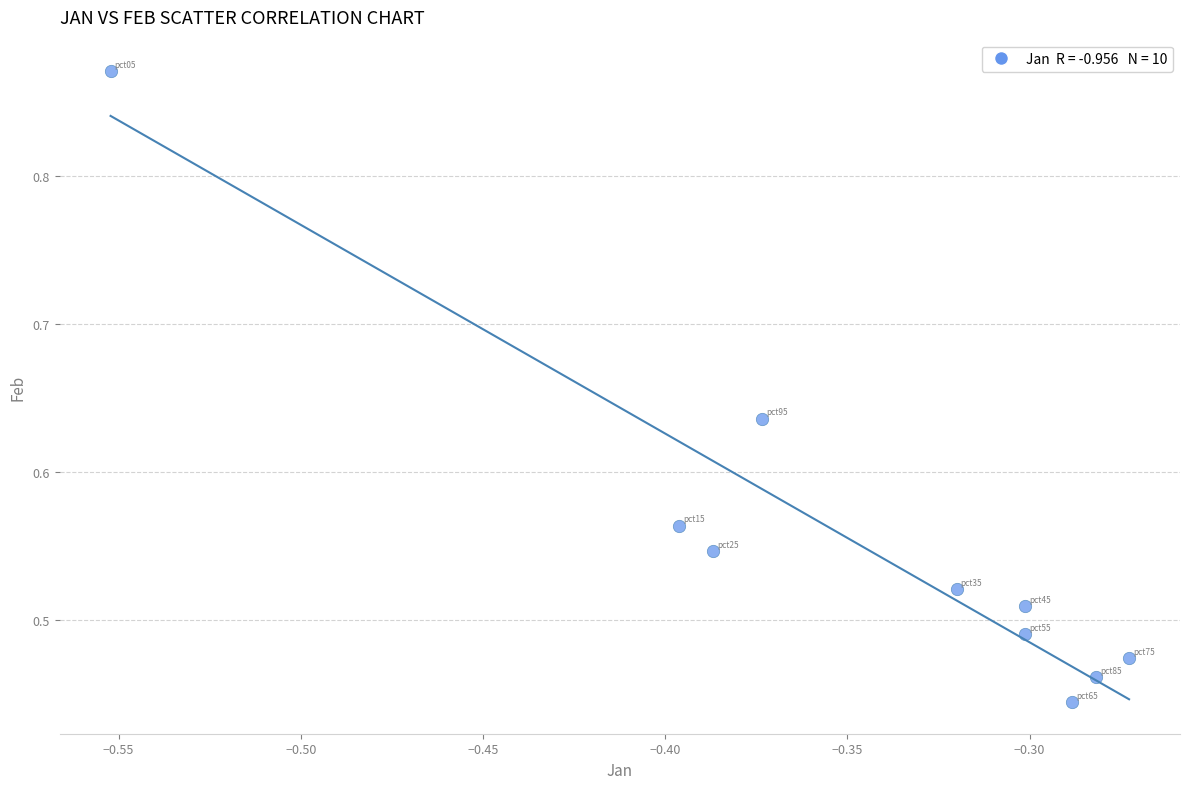

What is the average X value?

-0.3